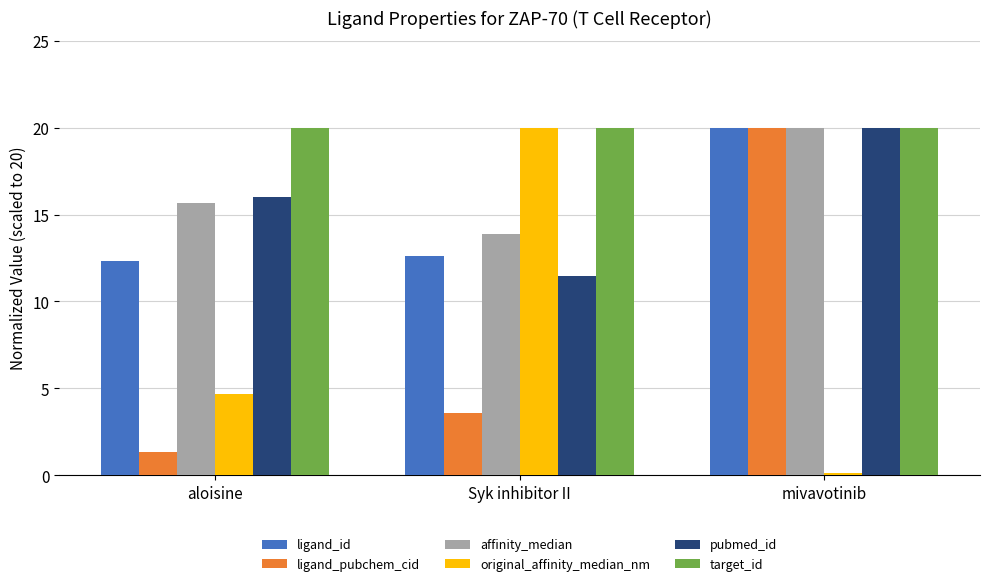

Reading left to right, what are all the values shown in this chart?

ligand_id: 12.3	12.6	20.0
ligand_pubchem_cid: 1.4	3.6	20.0
affinity_median: 15.7	13.9	20.0
original_affinity_median_nm: 4.7	20.0	0.1
pubmed_id: 16.0	11.5	20.0
target_id: 20.0	20.0	20.0